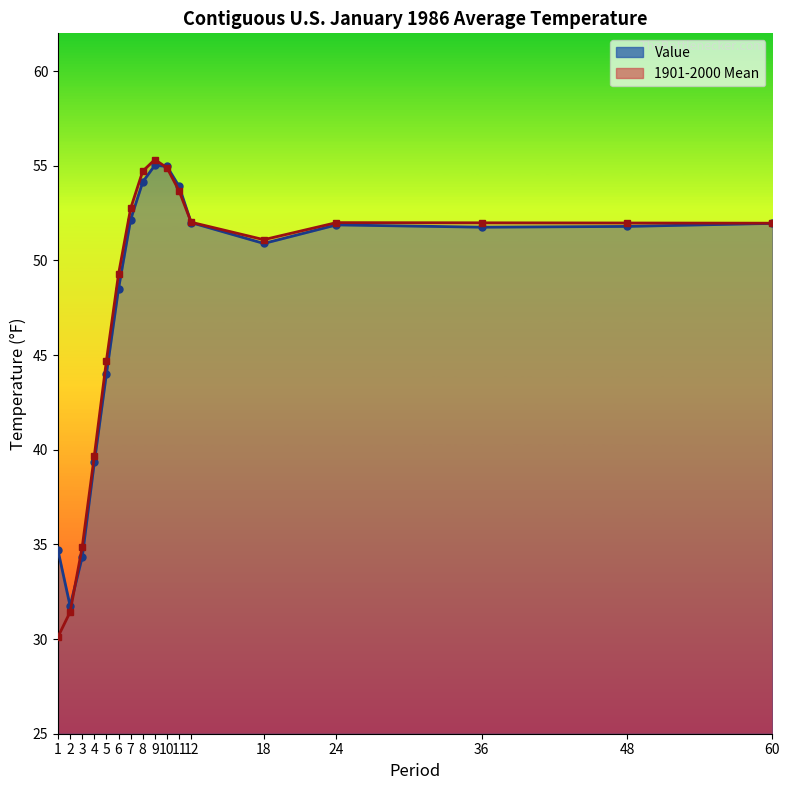

Does the chart have visible grid lines?

No